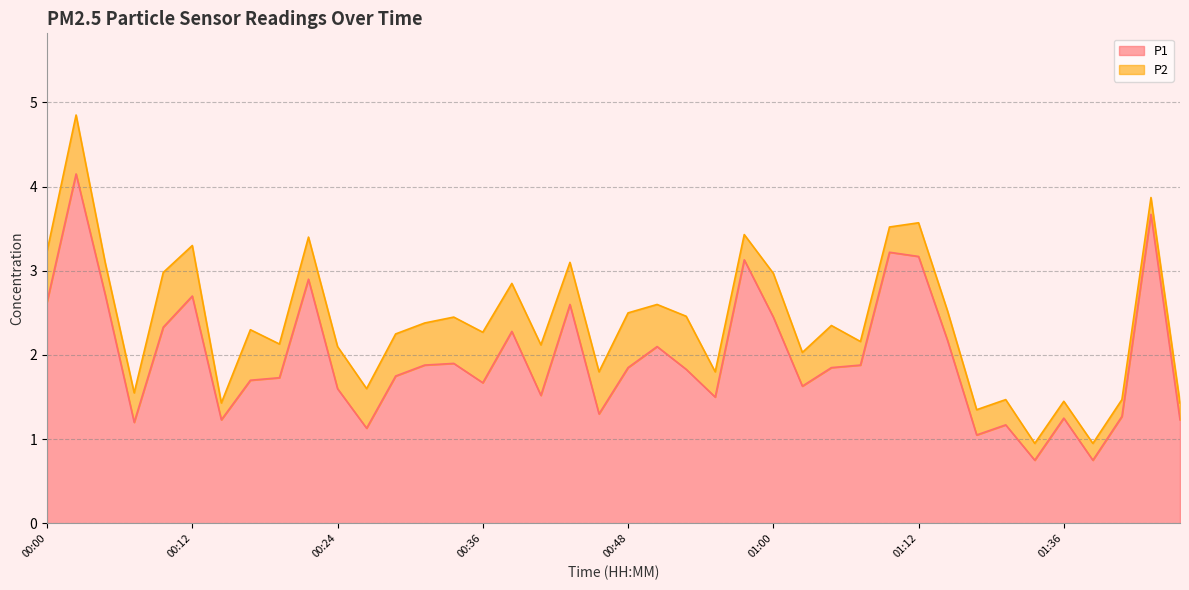

What is the sum of the values at 00:43 and 01:20?

3.8